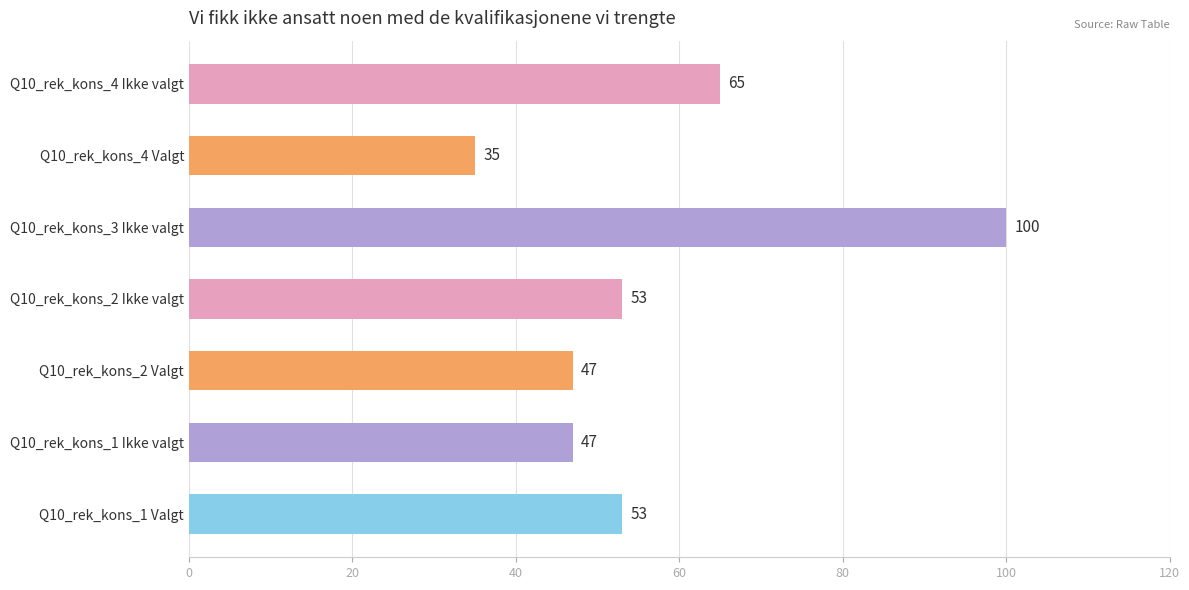

At which category does the chart reach its peak across all series?

Q10_rek_kons_3 Ikke valgt